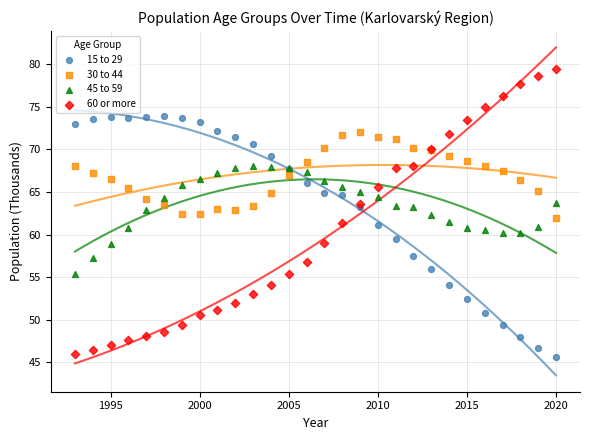

Which series contains the highest Y value?

60 or more